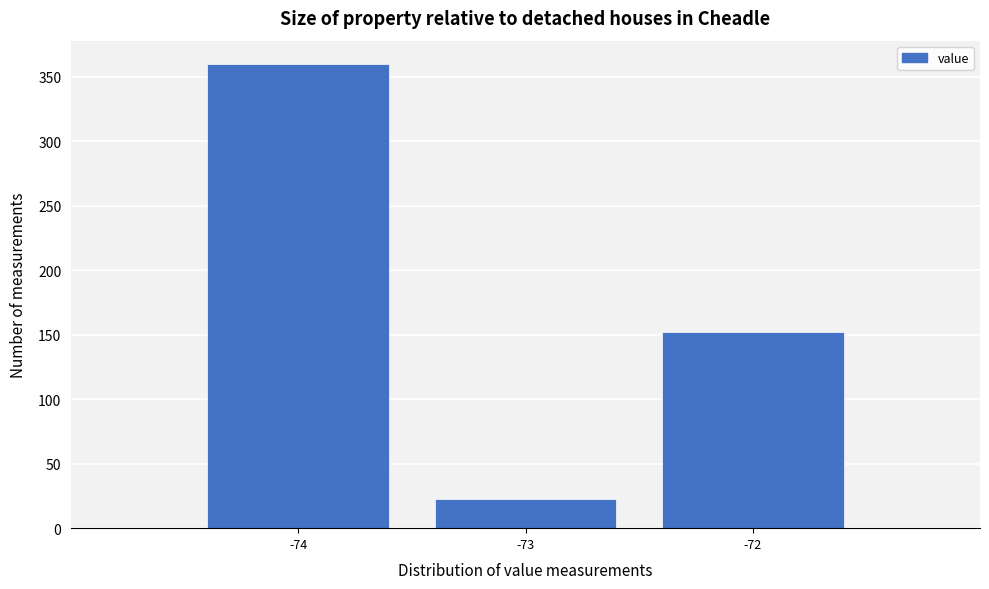

Which range on the x-axis has the tallest bar?

-74.5 to -73.5